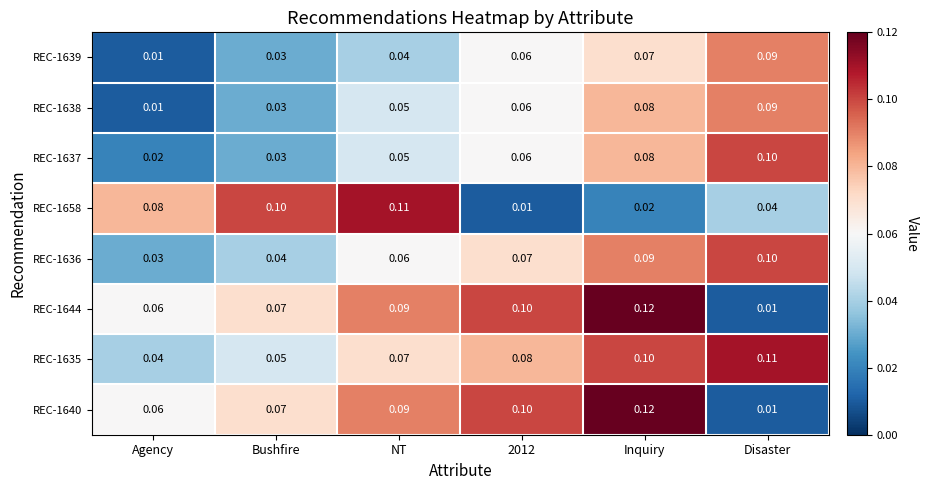

Is the value of REC-1639 at 2012 greater than the value of REC-1640 at Disaster?

Yes